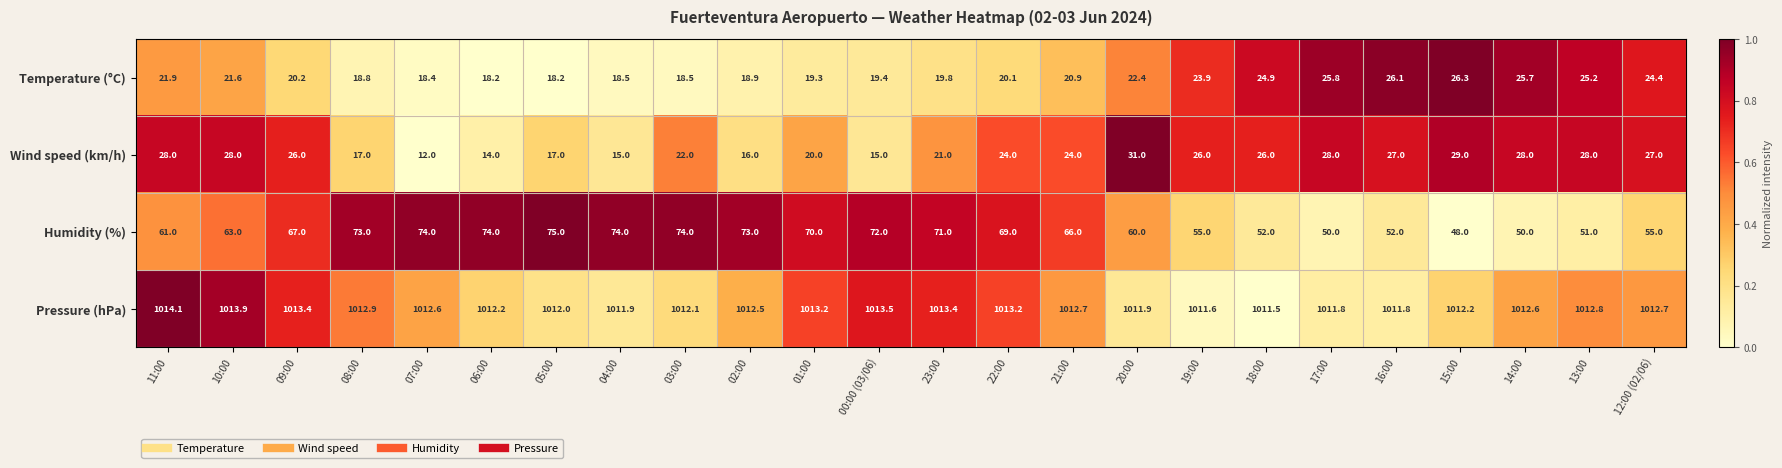

At how many categories does at least one series exceed 257?

24